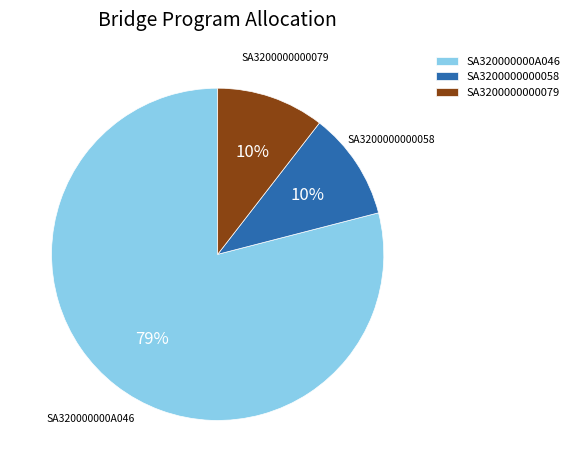

How many segments does this pie chart have?

3